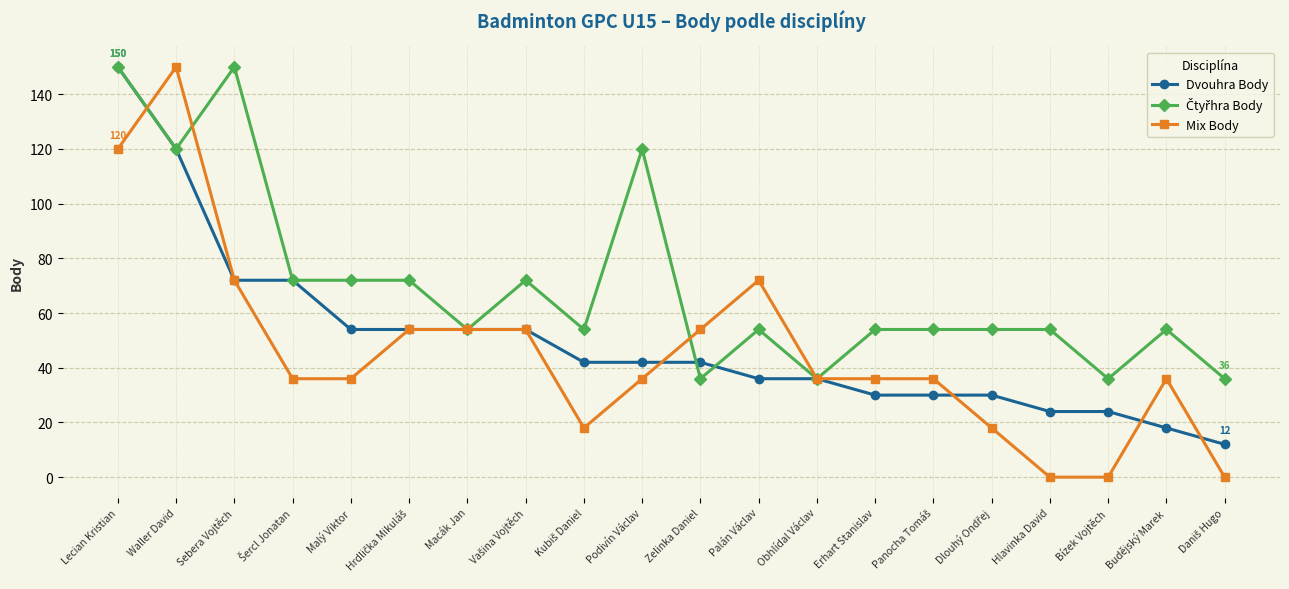

What is the greatest value displayed?

150